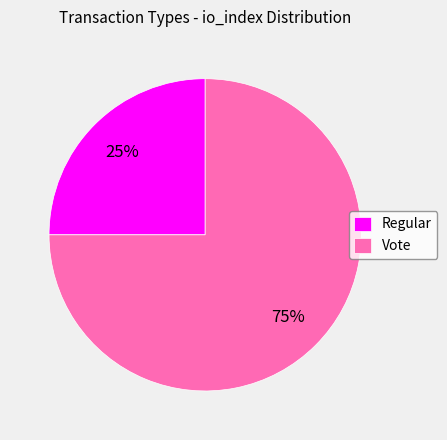

Is there a majority slice in this chart?

Yes